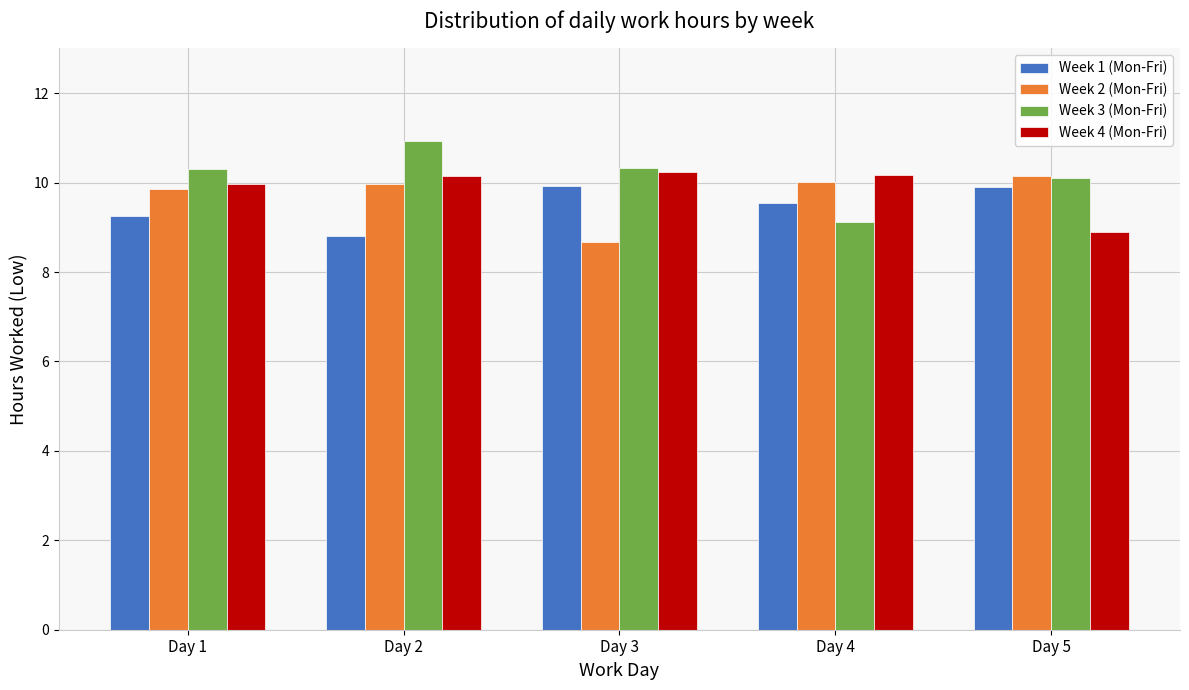

How many series are shown in this chart?

4